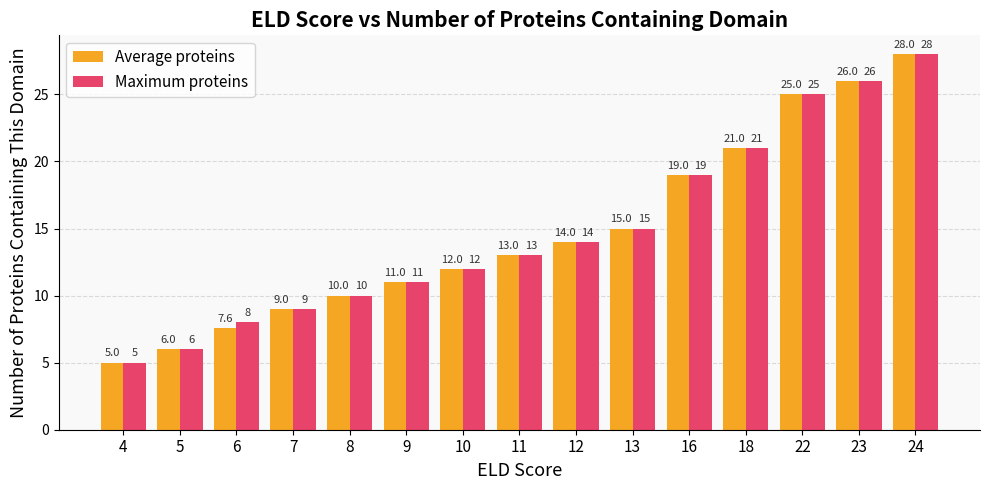

What is the difference between the maximum and minimum values in the Maximum proteins series?

23.0